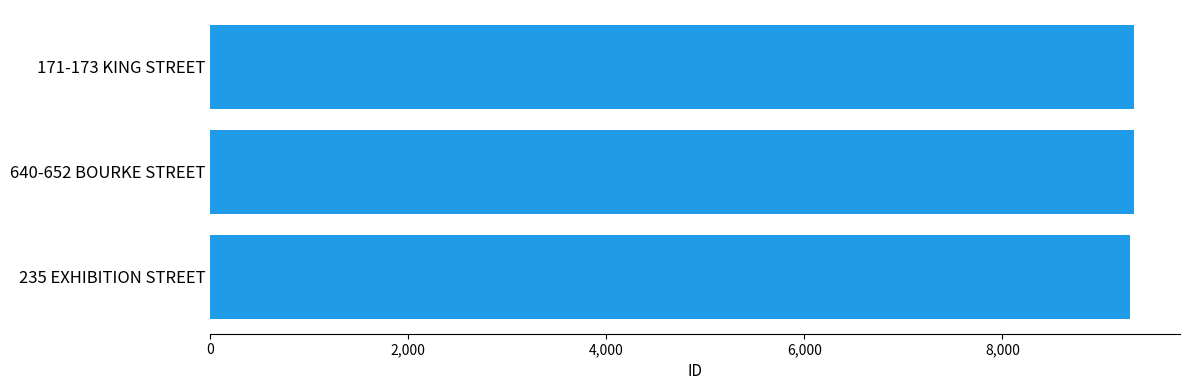

How many values are below 9325?

1